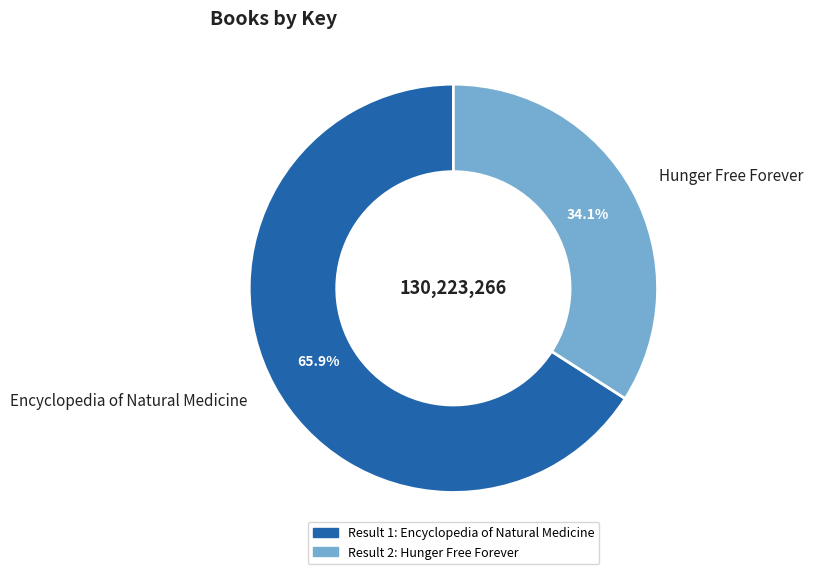

Is it true that Encyclopedia of Natural Medicine is 66% of the pie?

True